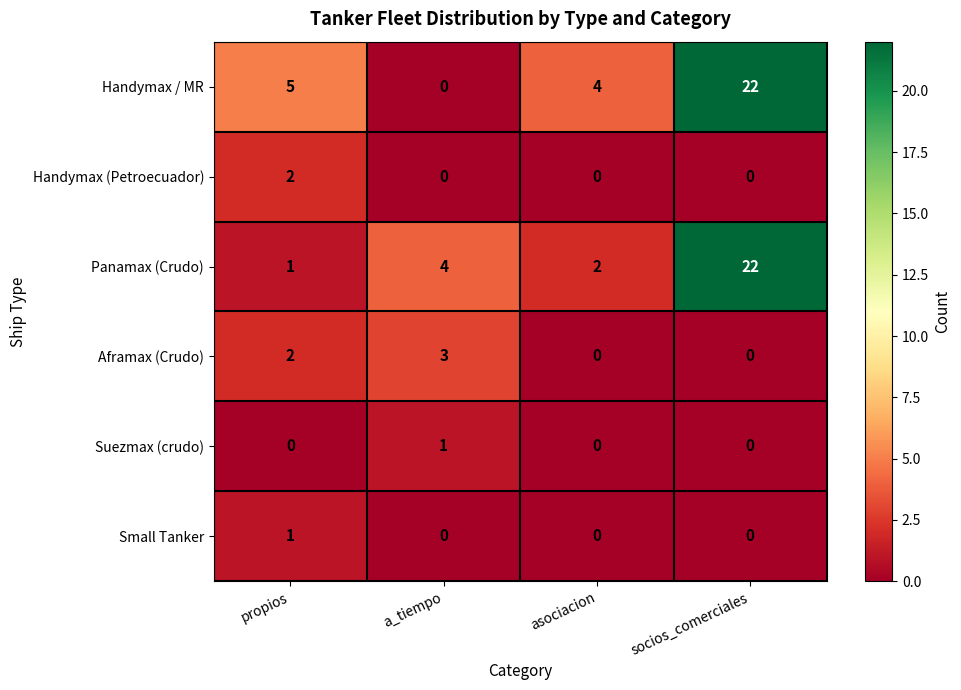

What is the sum of all Aframax (Crudo) values?

5